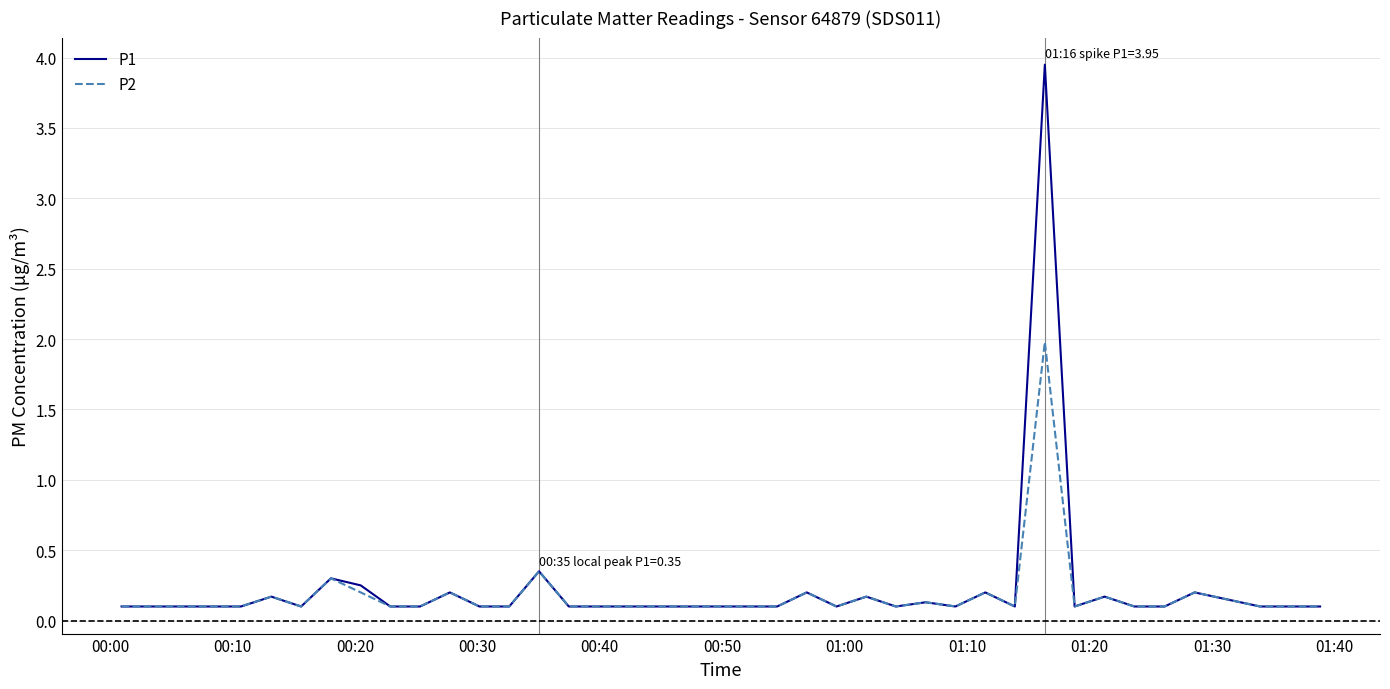

List the series in order of their peak value, lowest first.

P2, P1